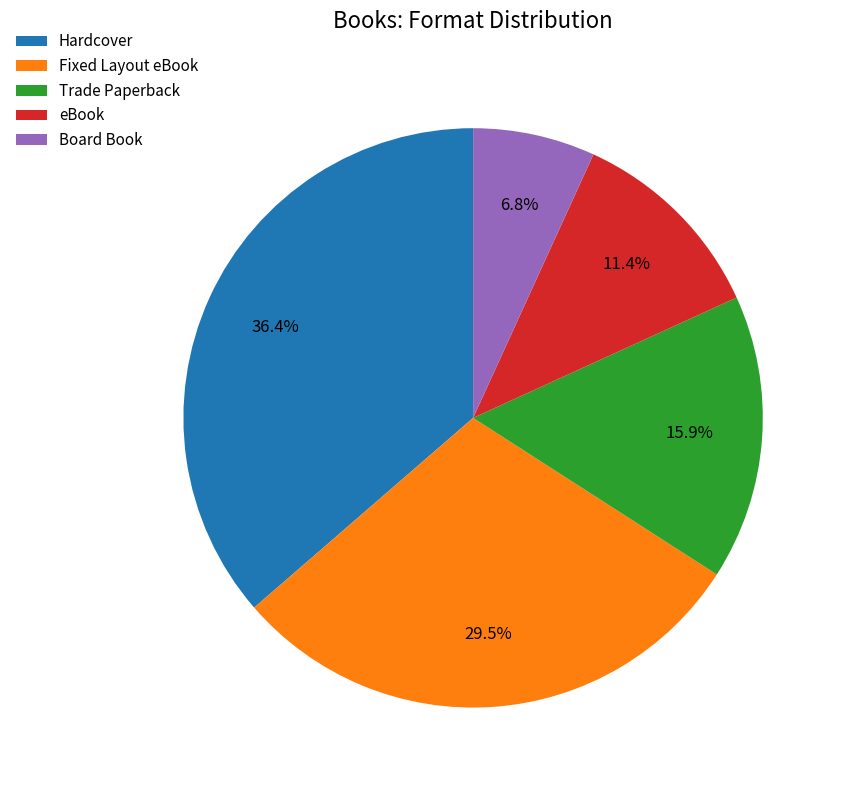

Which slice is the largest?

Hardcover